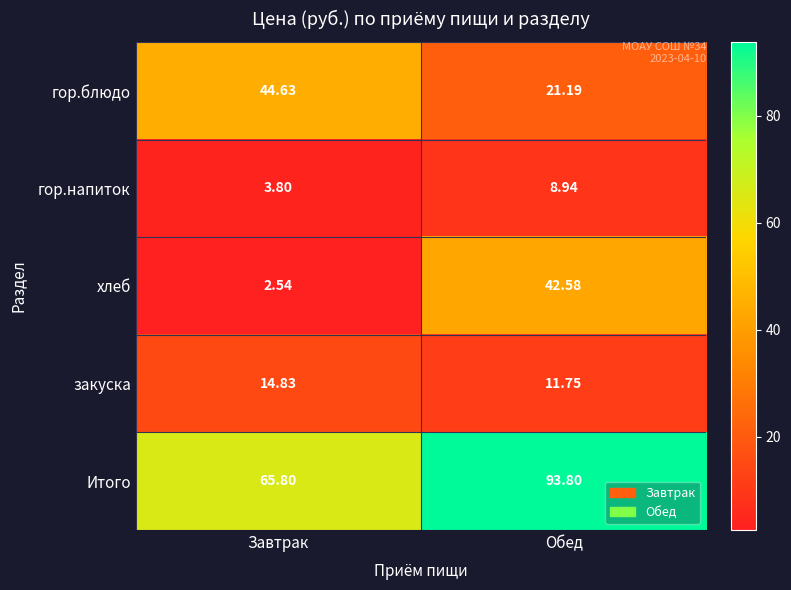

Which series has the largest range (max minus min)?

хлеб